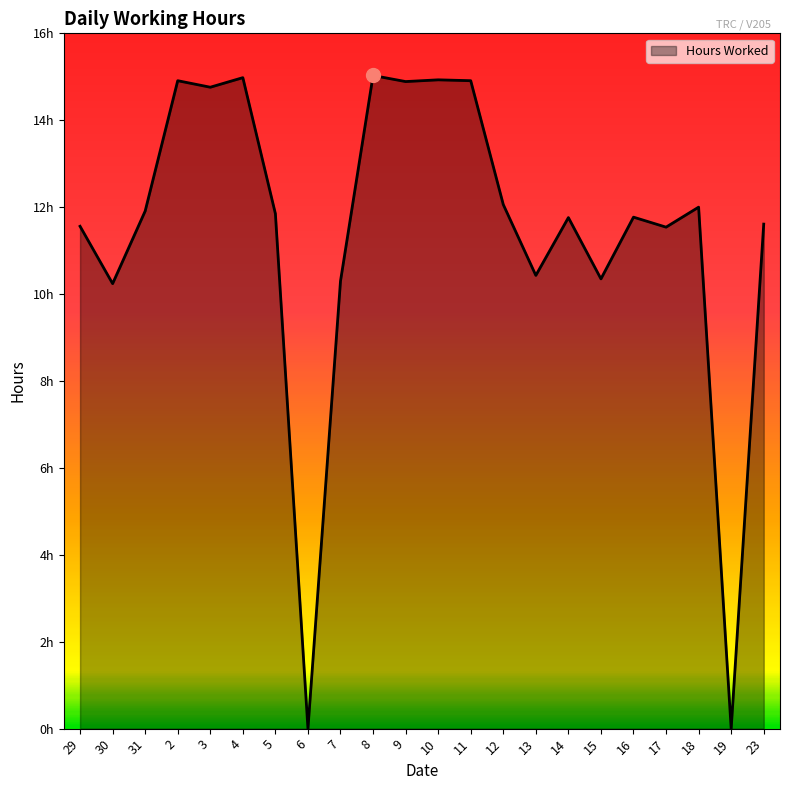

Does the chart display data point markers on the line(s)?

No